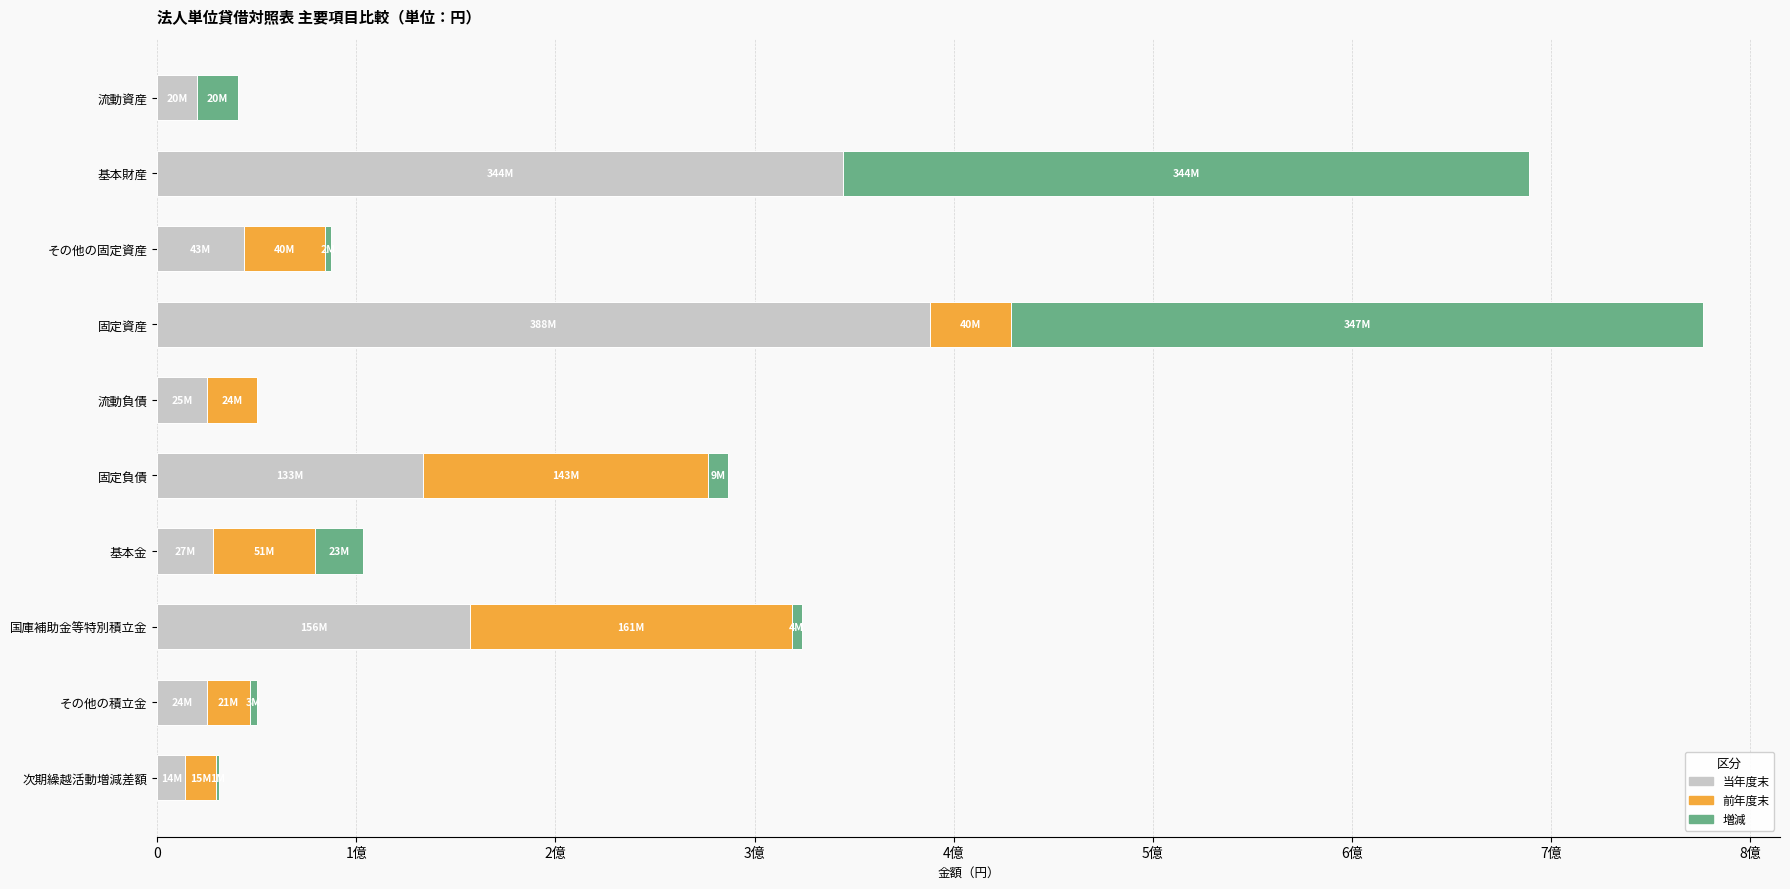

What are all the series names shown in the legend?

当年度末, 前年度末, 増減